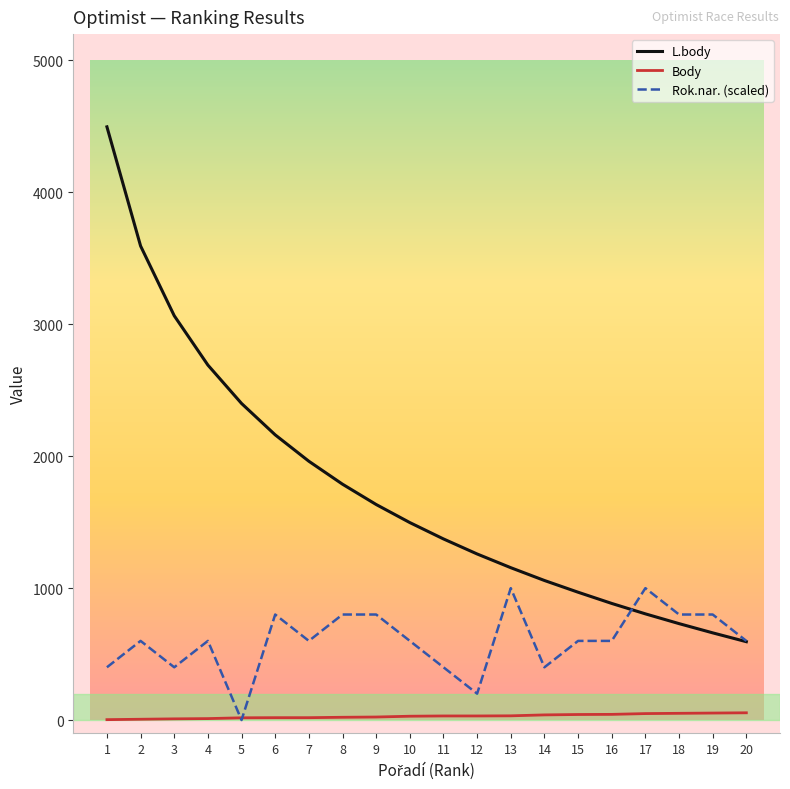

At 15, list the series in order from largest to smallest.

L.body, Rok.nar. (scaled), Body